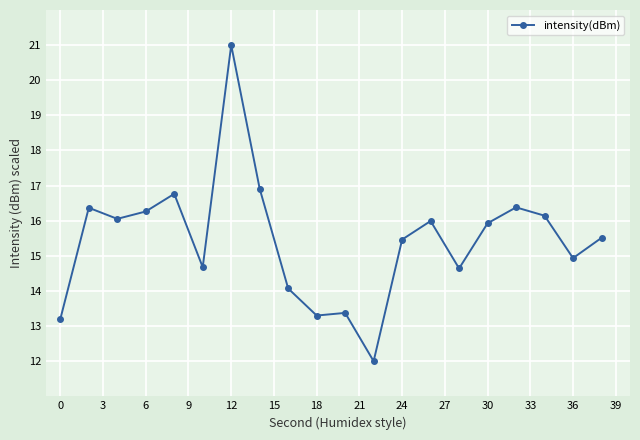

True or false: the data has more than 1 interior local peaks.

True